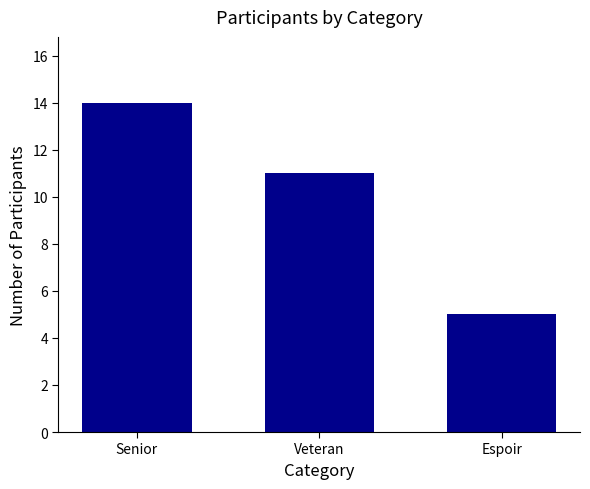

True or false: the data shows 14 at Senior.

True